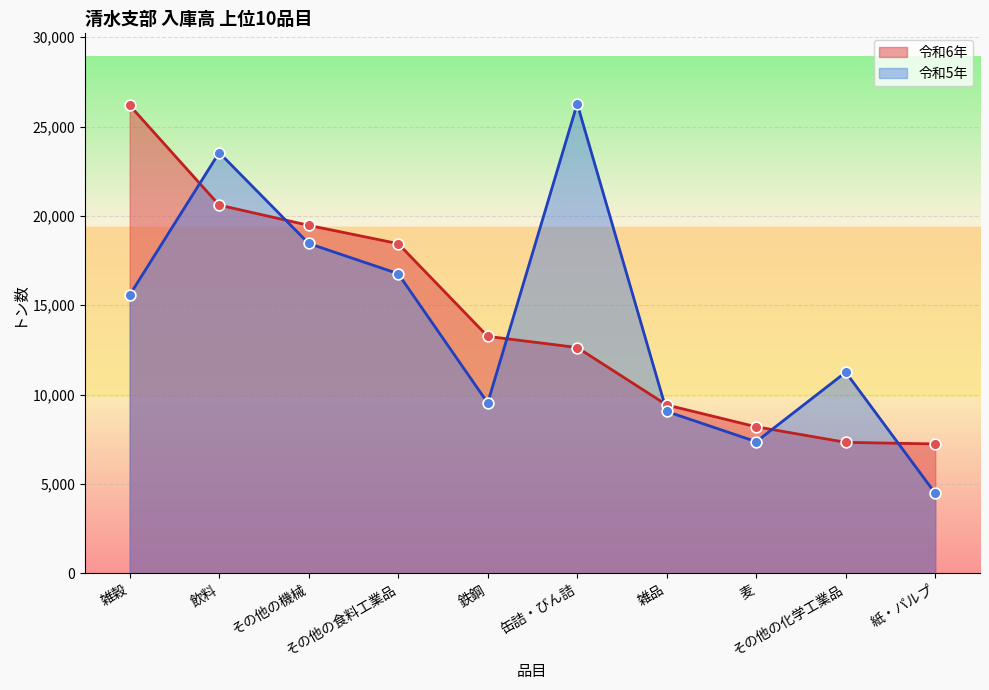

Which series has the largest total across all categories?

令和6年